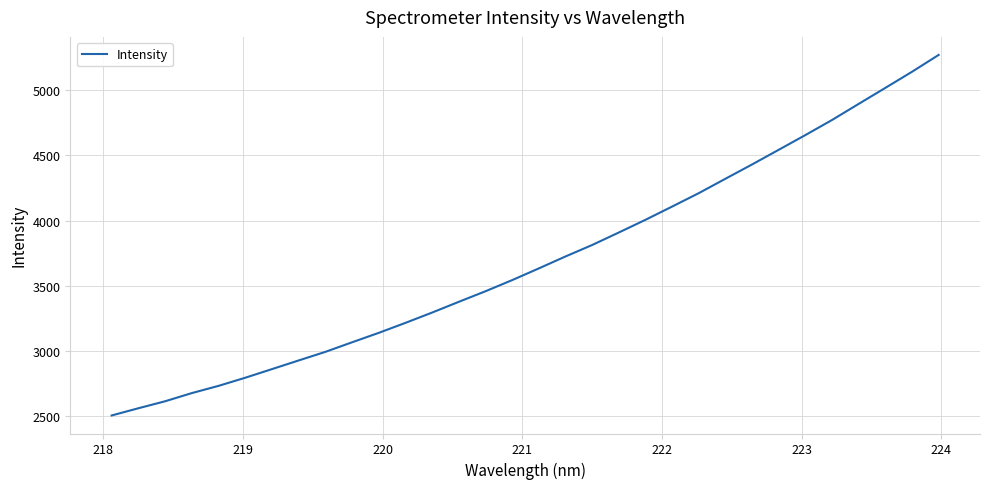

What is the minimum value shown in the chart?

2504.8